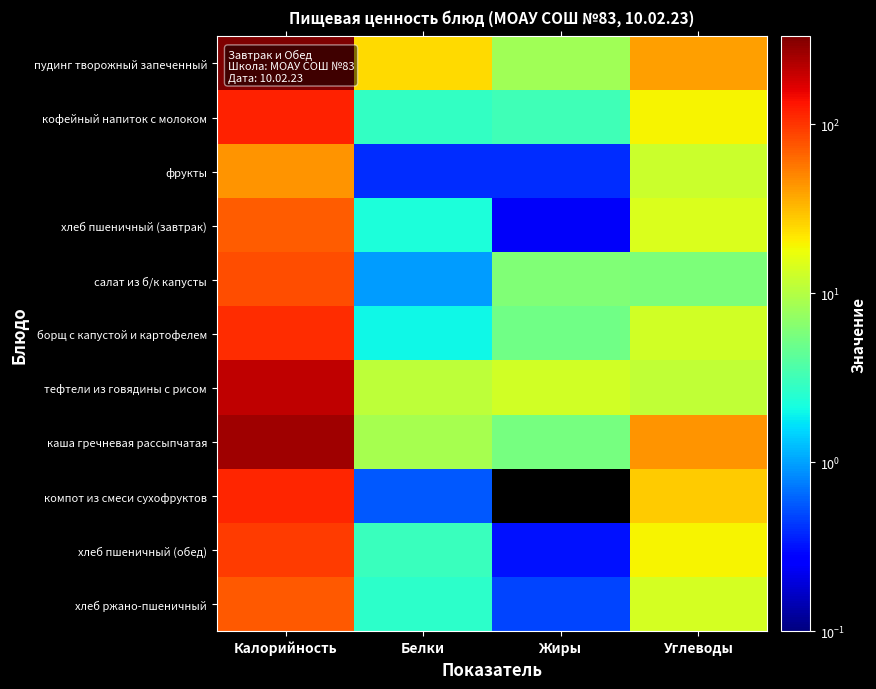

Reading right to left, transcribe all the data shown in this chart.

пудинг творожный запеченный: Углеводы=39.8	Жиры=8.3	Белки=24.3	Калорийность=330.8
кофейный напиток с молоком: Углеводы=19.7	Жиры=3.2	Белки=2.8	Калорийность=118.7
фрукты: Углеводы=12.3	Жиры=0.4	Белки=0.4	Калорийность=44.4
хлеб пшеничный (завтрак): Углеводы=14.8	Жиры=0.2	Белки=2.3	Калорийность=70.5
салат из б/к капусты: Углеводы=5.8	Жиры=6.1	Белки=1.0	Калорийность=81.6
борщ с капустой и картофелем: Углеводы=13.1	Жиры=5.2	Белки=2.0	Калорийность=106.0
тефтели из говядины с рисом: Углеводы=11.2	Жиры=13.2	Белки=11.1	Калорийность=209.4
каша гречневая рассыпчатая: Углеводы=45.0	Жиры=5.4	Белки=8.7	Калорийность=263.8
компот из смеси сухофруктов: Углеводы=27.9	Жиры=0.0	Белки=0.6	Калорийность=113.8
хлеб пшеничный (обед): Углеводы=19.7	Жиры=0.3	Белки=3.0	Калорийность=94.0
хлеб ржано-пшеничный: Углеводы=13.6	Жиры=0.5	Белки=2.6	Калорийность=72.4